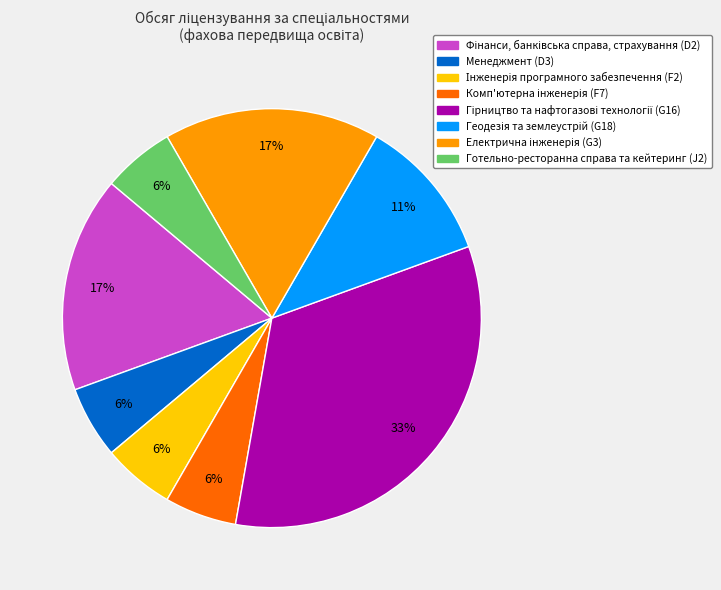

The Менеджмент (D3) slice represents 16% of the pie. True or false?

False